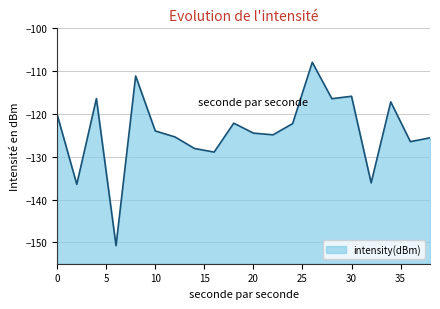

What is the sum of the values at 30 and 20?

-240.4